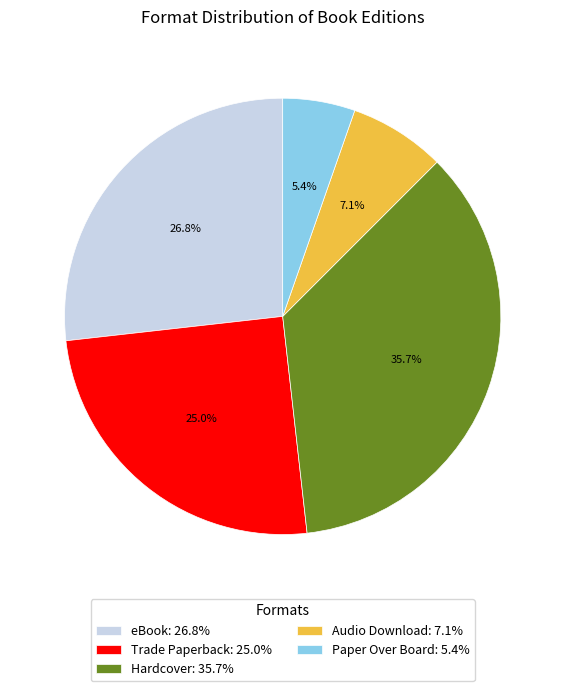

True or false: Trade Paperback accounts for 31% of the total.

False